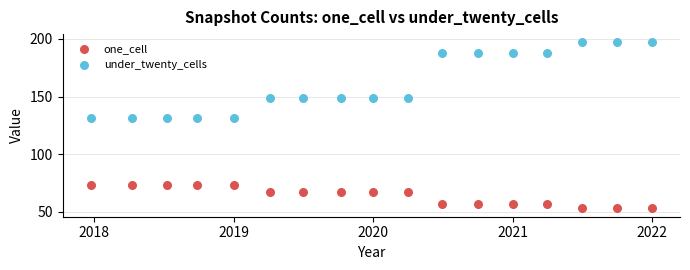

Across all data points, what is the range of Y values (max minus min)?

144